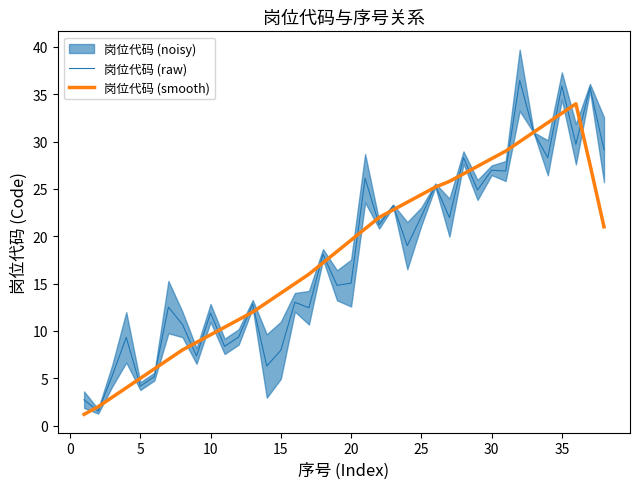

After their last crossing, which series has the higher values: 岗位代码 (smooth) or 岗位代码 (raw)?

岗位代码 (raw)